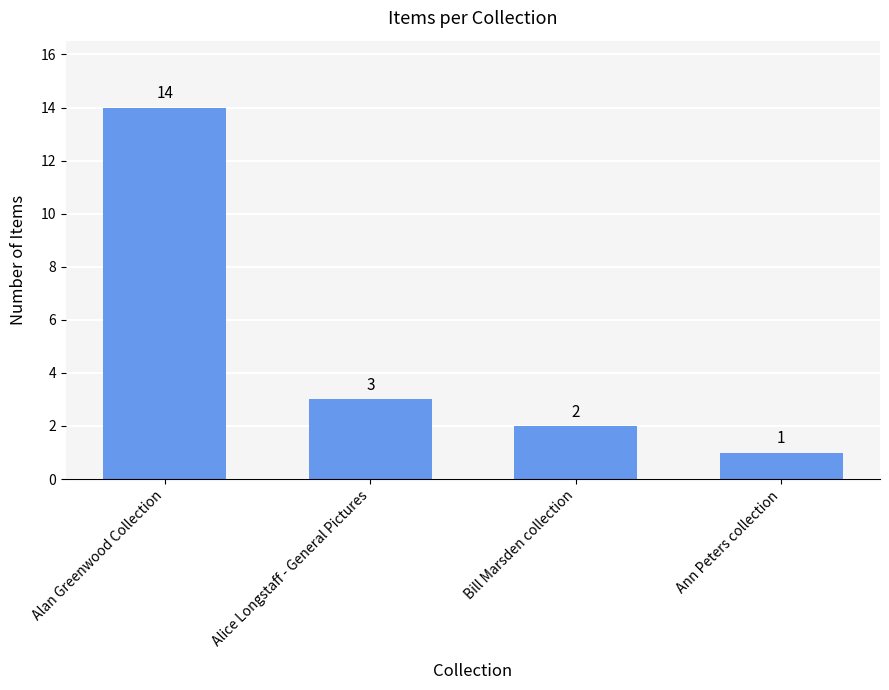

What is the smallest value displayed?

1